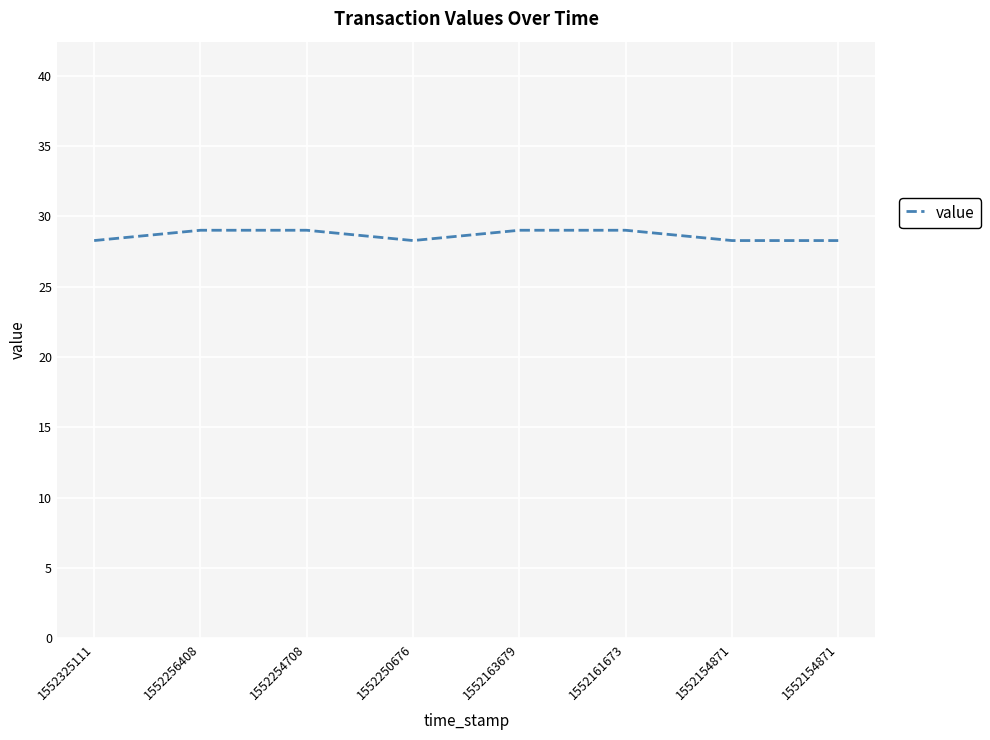

True or false: the data has more than 2 interior local peaks.

False